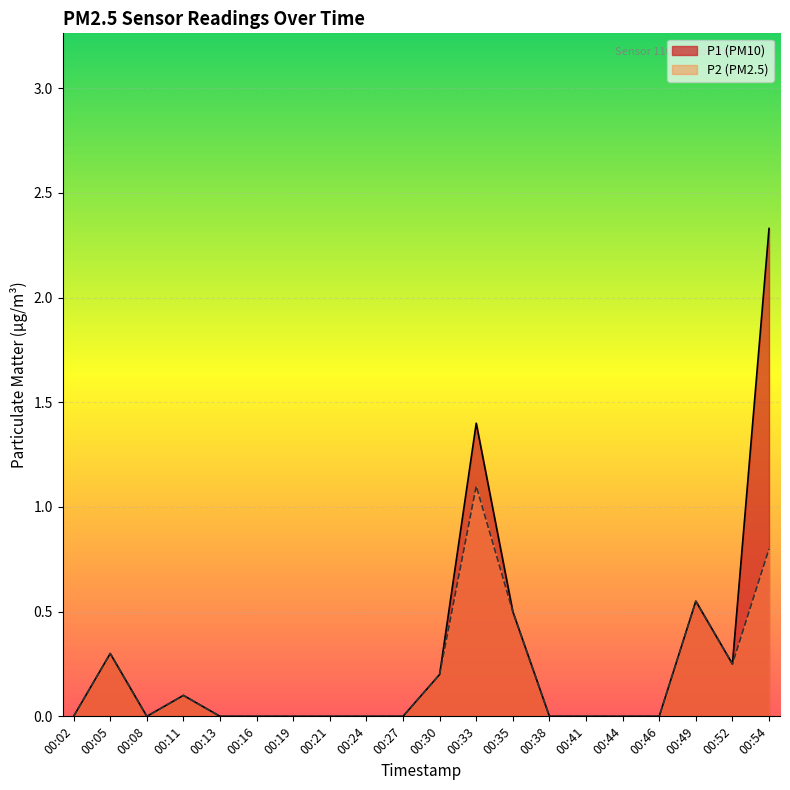

What is the difference between the P2 values at 00:52 and 00:08?

0.2